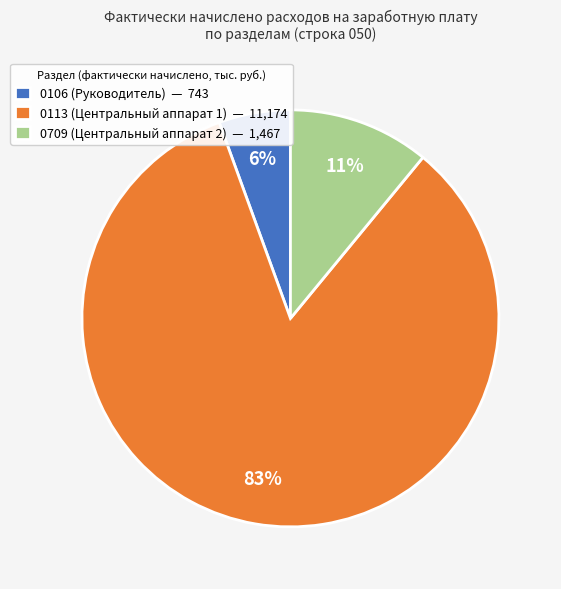

Count the number of slices in the pie.

3